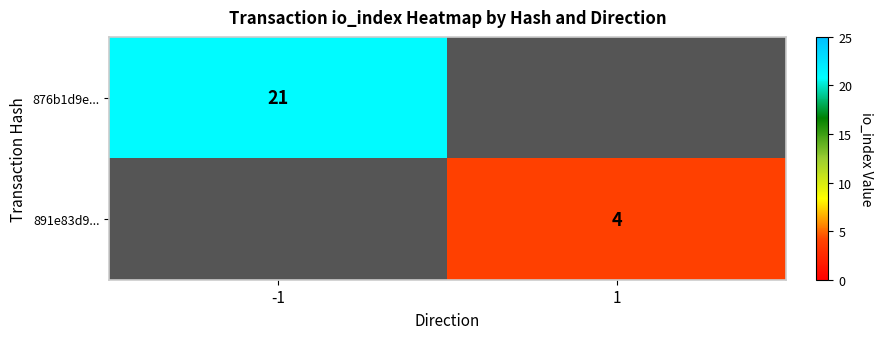

True or false: 891e83d9... has a value of 6 at 1.

False